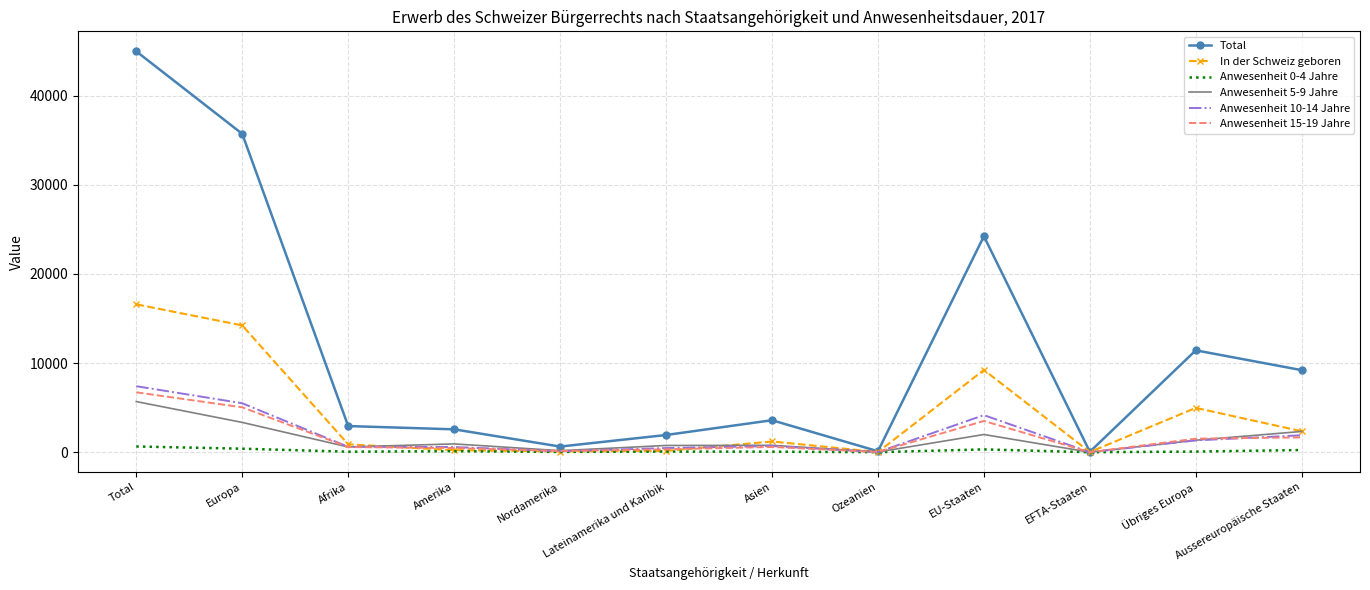

Which series has the widest spread of values?

Total